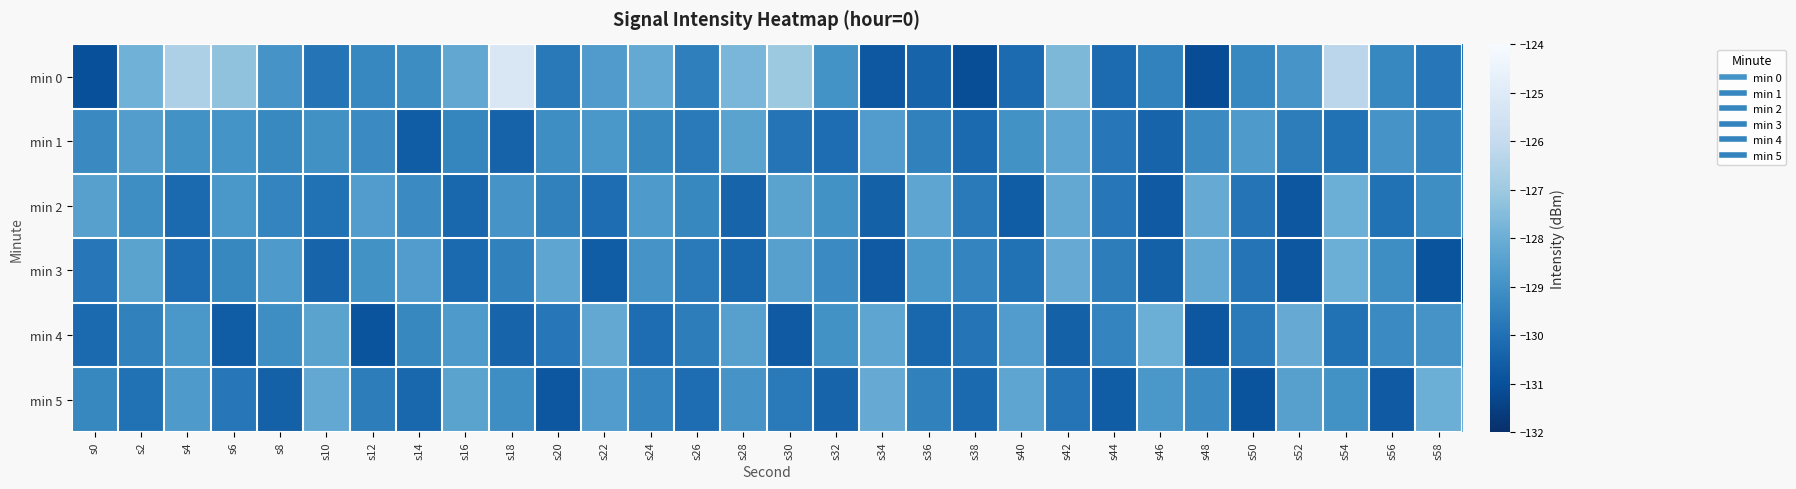

Reading left to right, list all the values displayed in this chart.

min 0: s0=-131.0	s2=-127.9	s4=-126.6	s6=-127.3	s8=-128.9	s10=-129.9	s12=-129.3	s14=-129.1	s16=-128.2	s18=-125.2	s20=-129.7	s22=-128.6	s24=-128.2	s26=-129.5	s28=-127.7	s30=-127.0	s32=-129.0	s34=-130.8	s36=-130.4	s38=-131.1	s40=-130.2	s42=-127.7	s44=-130.2	s46=-129.5	s48=-131.1	s50=-129.3	s52=-128.8	s54=-126.3	s56=-129.3	s58=-129.8
min 1: s0=-129.2	s2=-128.6	s4=-129.0	s6=-128.9	s8=-129.3	s10=-129.0	s12=-129.2	s14=-130.6	s16=-129.4	s18=-130.4	s20=-129.1	s22=-128.8	s24=-129.3	s26=-129.7	s28=-128.4	s30=-129.9	s32=-130.1	s34=-128.6	s36=-129.5	s38=-130.2	s40=-129.0	s42=-128.3	s44=-129.8	s46=-130.4	s48=-129.2	s50=-128.7	s52=-129.6	s54=-130.0	s56=-128.9	s58=-129.4
min 2: s0=-128.5	s2=-129.1	s4=-130.2	s6=-128.8	s8=-129.4	s10=-130.0	s12=-128.6	s14=-129.2	s16=-130.3	s18=-128.9	s20=-129.5	s22=-130.1	s24=-128.7	s26=-129.3	s28=-130.4	s30=-128.4	s32=-129.0	s34=-130.5	s36=-128.3	s38=-129.7	s40=-130.6	s42=-128.2	s44=-129.8	s46=-130.7	s48=-128.1	s50=-129.9	s52=-130.8	s54=-128.0	s56=-130.0	s58=-129.1
min 3: s0=-129.8	s2=-128.4	s4=-130.1	s6=-129.3	s8=-128.7	s10=-130.4	s12=-129.0	s14=-128.6	s16=-130.2	s18=-129.5	s20=-128.3	s22=-130.6	s24=-128.9	s26=-129.7	s28=-130.3	s30=-128.5	s32=-129.2	s34=-130.7	s36=-128.8	s38=-129.4	s40=-130.0	s42=-128.1	s44=-129.6	s46=-130.5	s48=-128.2	s50=-129.9	s52=-130.8	s54=-128.0	s56=-129.1	s58=-130.9
min 4: s0=-130.2	s2=-129.5	s4=-128.8	s6=-130.6	s8=-129.1	s10=-128.4	s12=-130.9	s14=-129.3	s16=-128.7	s18=-130.4	s20=-129.8	s22=-128.2	s24=-130.1	s26=-129.6	s28=-128.5	s30=-130.7	s32=-129.0	s34=-128.3	s36=-130.3	s38=-129.9	s40=-128.6	s42=-130.5	s44=-129.4	s46=-128.0	s48=-130.8	s50=-129.7	s52=-128.1	s54=-130.0	s56=-129.2	s58=-128.9
min 5: s0=-129.3	s2=-130.0	s4=-128.7	s6=-129.8	s8=-130.5	s10=-128.2	s12=-129.6	s14=-130.3	s16=-128.4	s18=-129.1	s20=-130.8	s22=-128.6	s24=-129.4	s26=-130.1	s28=-128.9	s30=-129.7	s32=-130.4	s34=-128.1	s36=-129.5	s38=-130.2	s40=-128.3	s42=-129.9	s44=-130.6	s46=-128.8	s48=-129.2	s50=-130.9	s52=-128.5	s54=-129.0	s56=-130.7	s58=-128.0